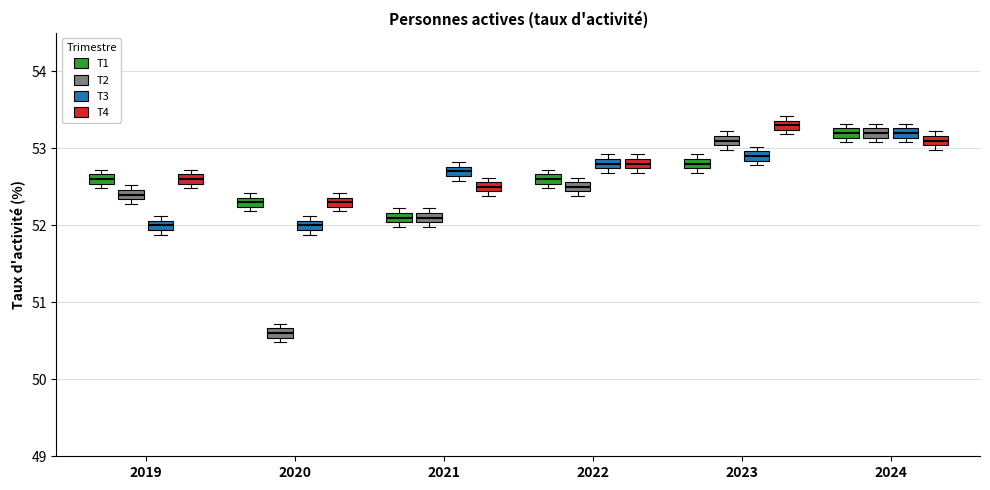

Where does the median line of the box for 2024 (T2) sit on the y-axis? The values are not printed on the chart, so give them approximately, as read against the axis.

53.2